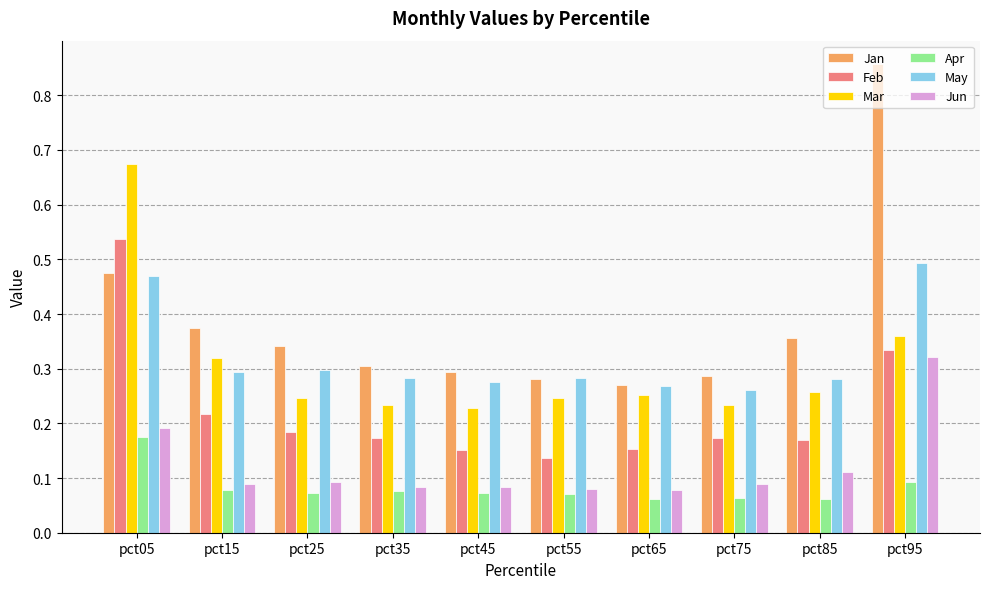

How many Jun values are between 0 and 1?

10